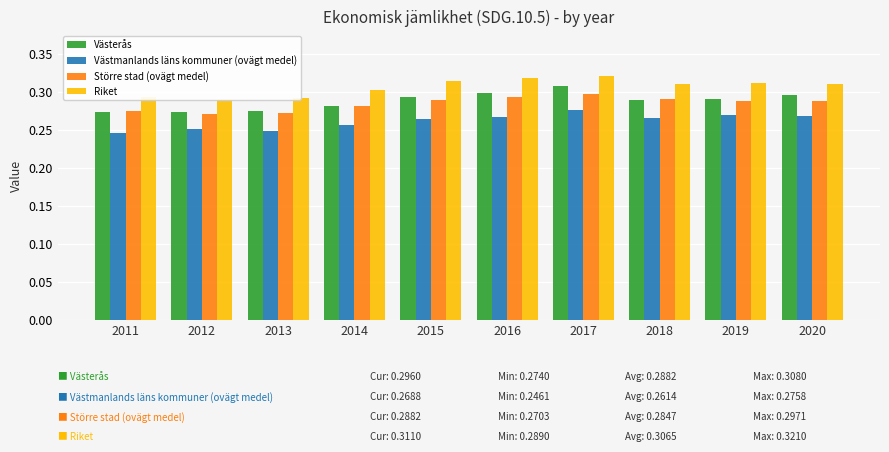

How many Västmanlands läns kommuner (ovägt medel) values are between 0 and 1?

10